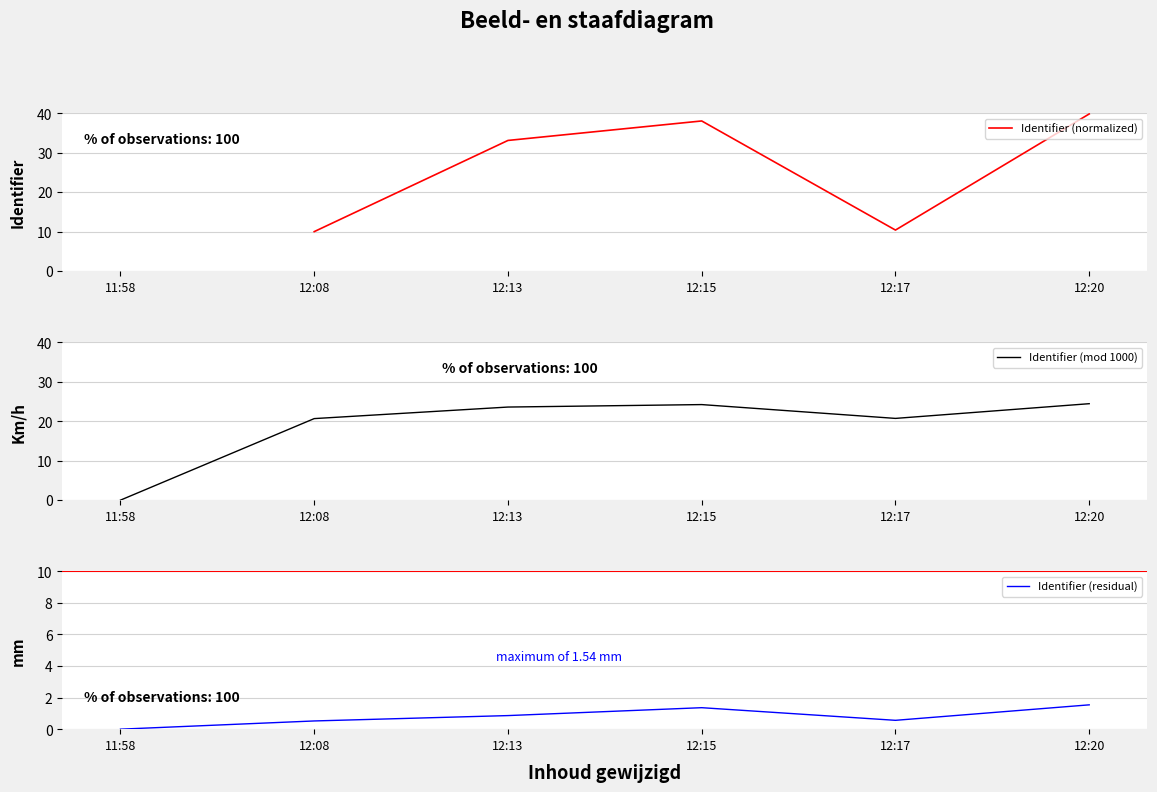

Which series has the largest range (max minus min)?

Identifier (mod 1000)